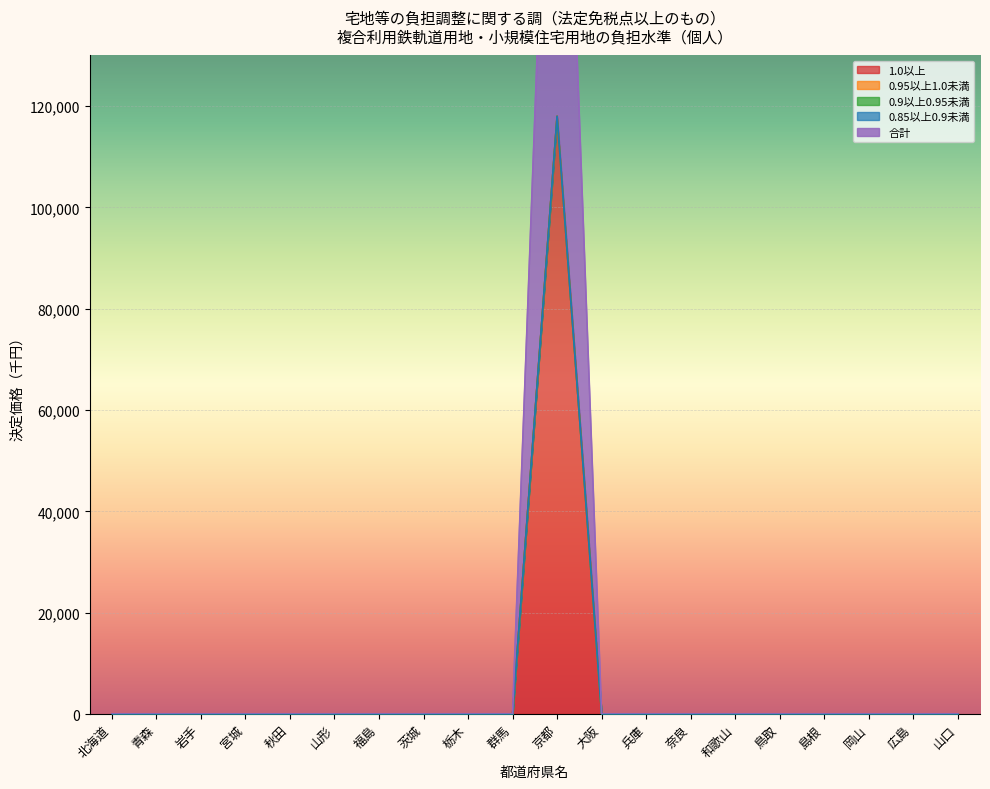

True or false: 0.95以上1.0未満 and 0.85以上0.9未満 cross at least once.

False